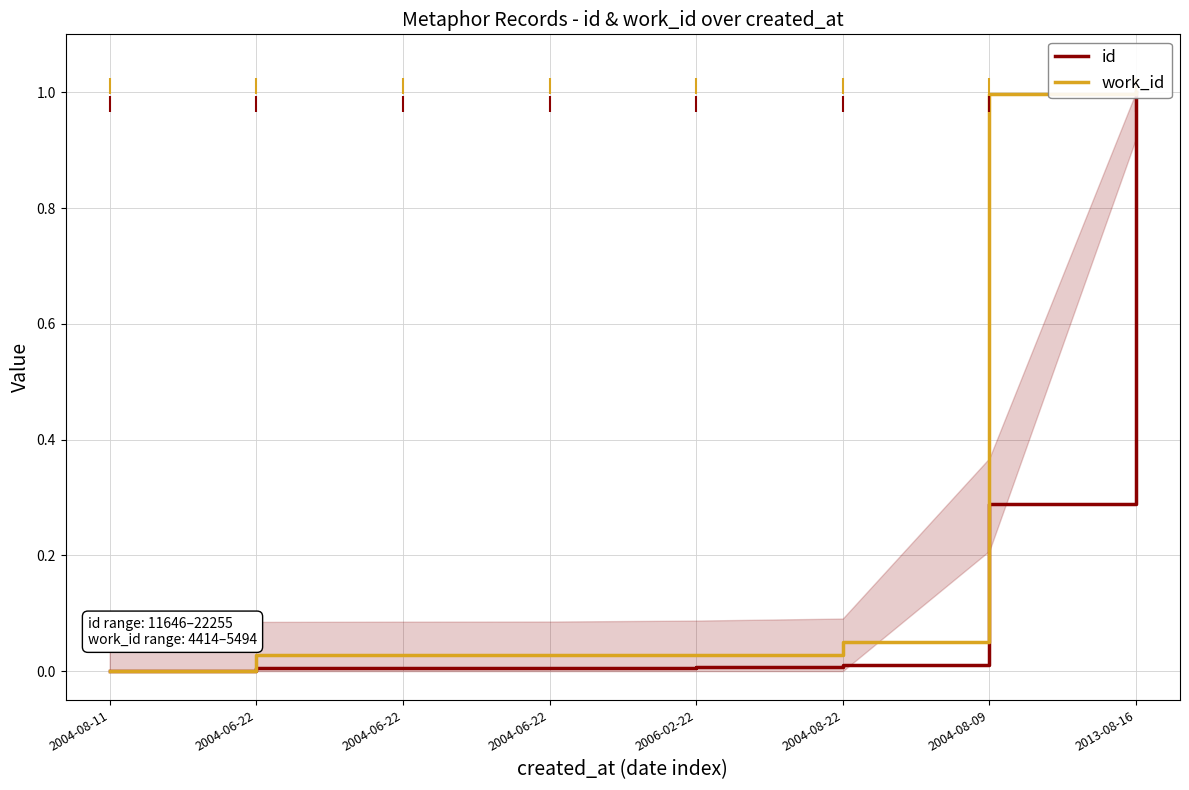

Reading right to left, what are all the values shown in this chart?

id: 1.0	0.3	0.0	0.0	0.0	0.0	0.0	0.0
work_id: 1.0	1.0	0.1	0.0	0.0	0.0	0.0	0.0